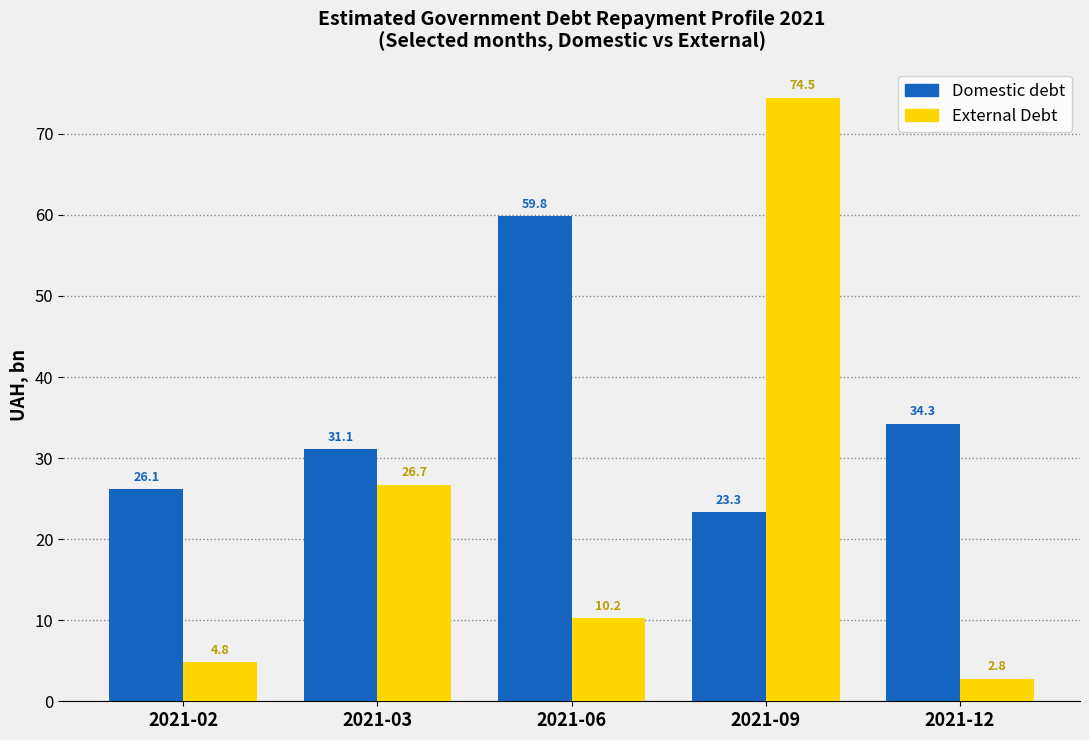

The value of Domestic debt at 2021-12 is 56.9. True or false?

False